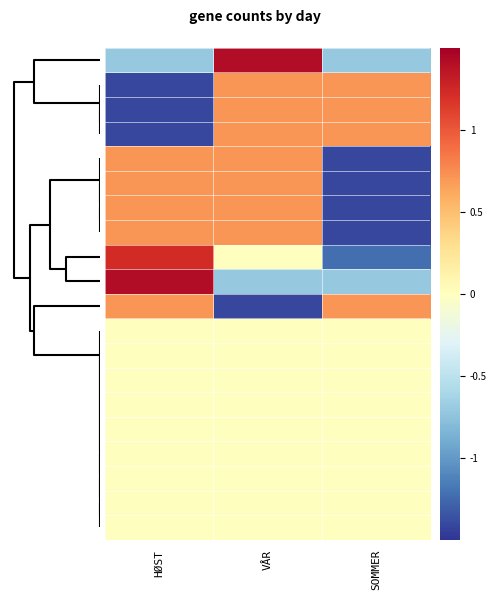

At how many categories does at least one series exceed 0?

3